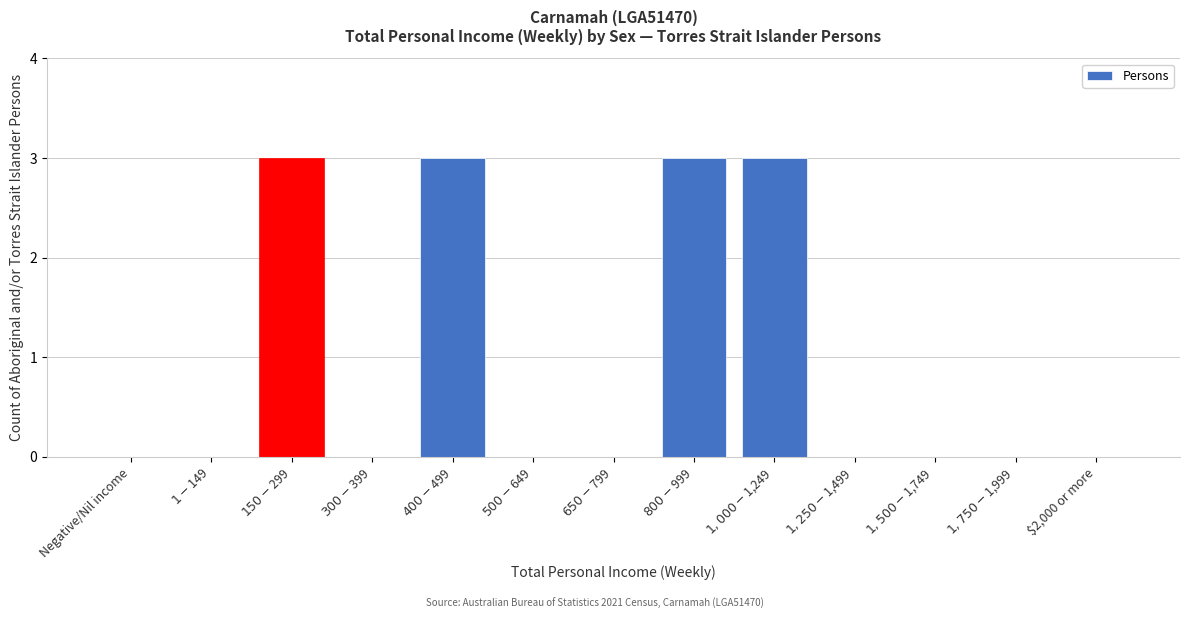

What is the sum of all values?

12